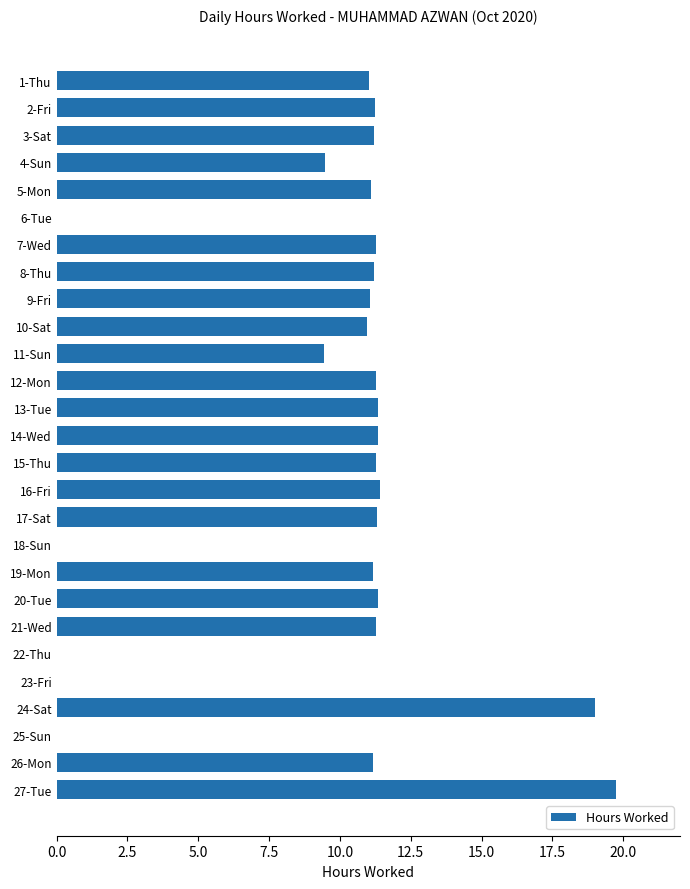

What is the greatest value displayed?

19.7